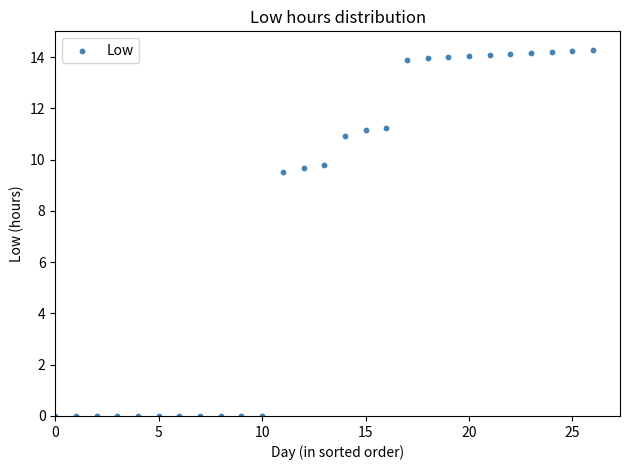

What is the range of Y values (max minus min)?

14.3